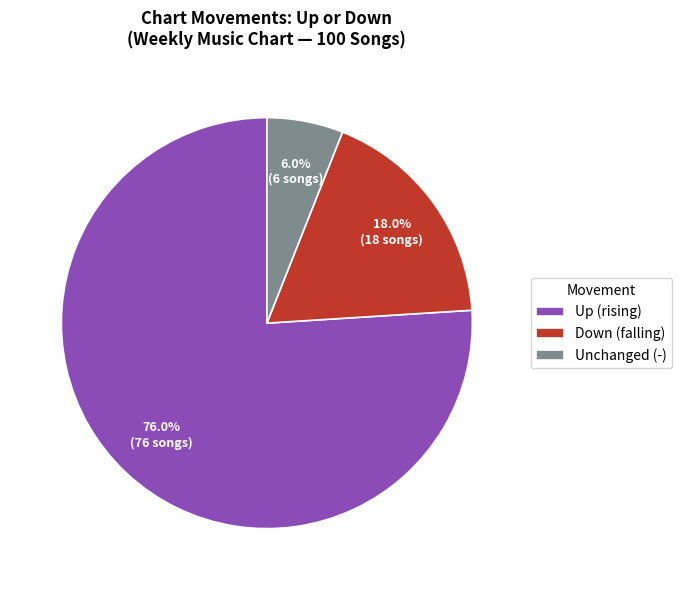

Which slice is the largest?

Up (rising)